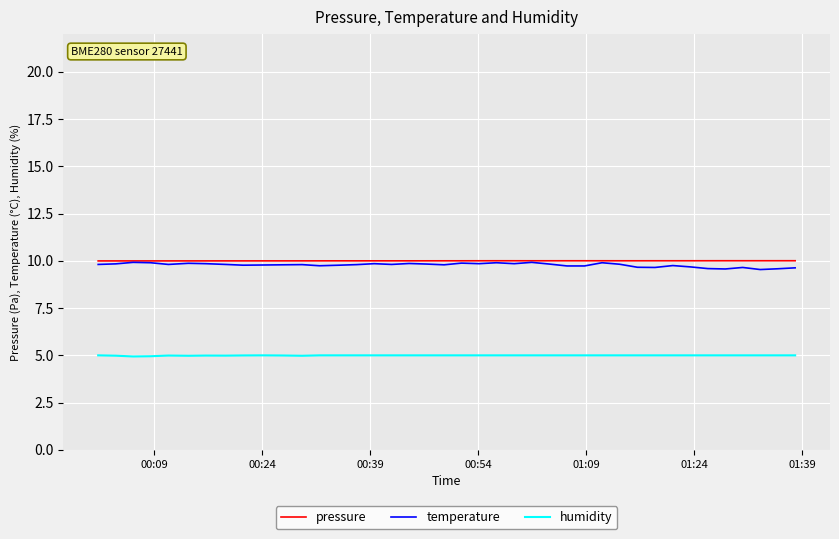

What is the smallest value displayed?

4.9